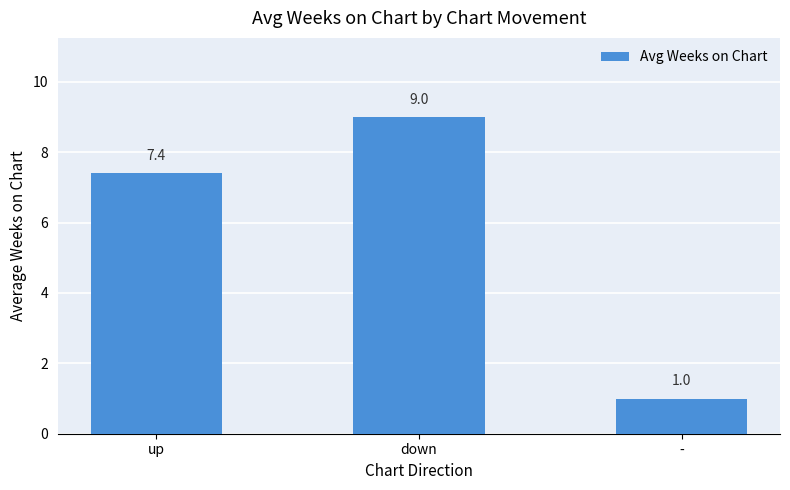

Rank the categories by value from highest to lowest.

down, up, -